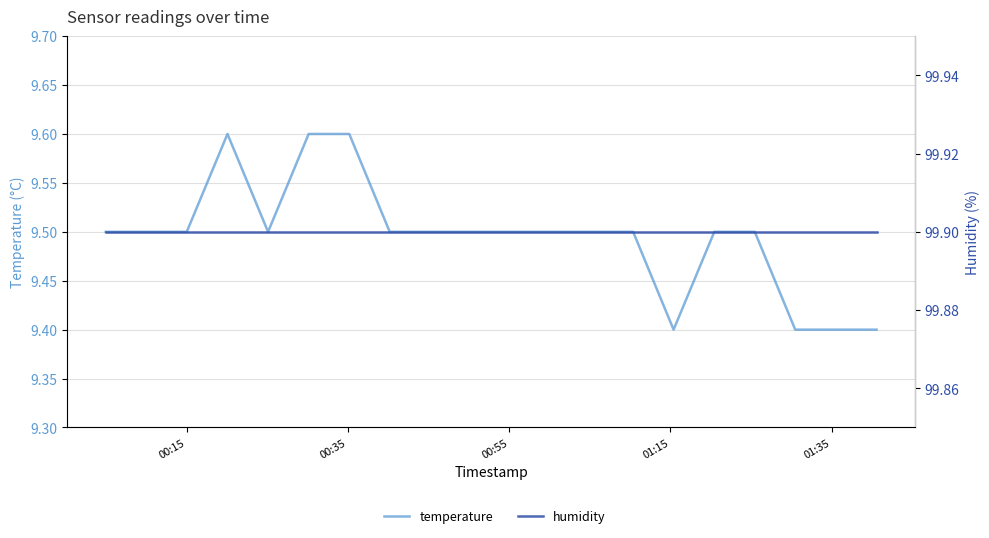

The humidity series shows 55.4 at 13. True or false?

False